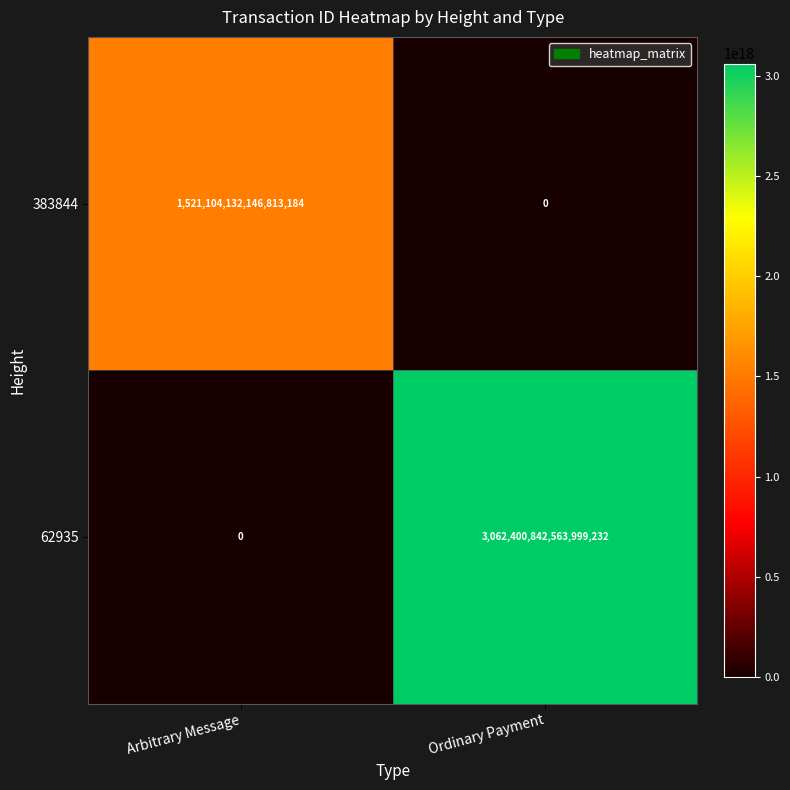

Which category has the lowest value in the 383844 series?

Ordinary Payment